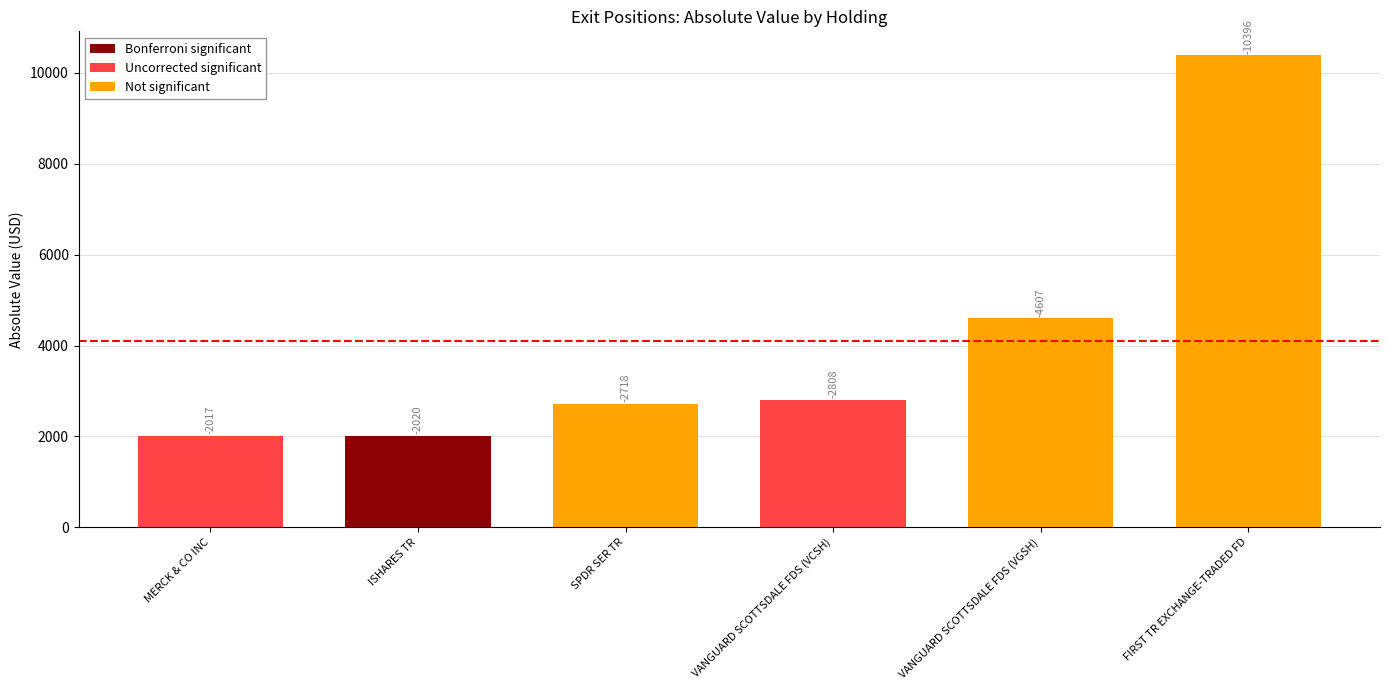

At which category does the chart reach its minimum across all series?

MERCK & CO INC